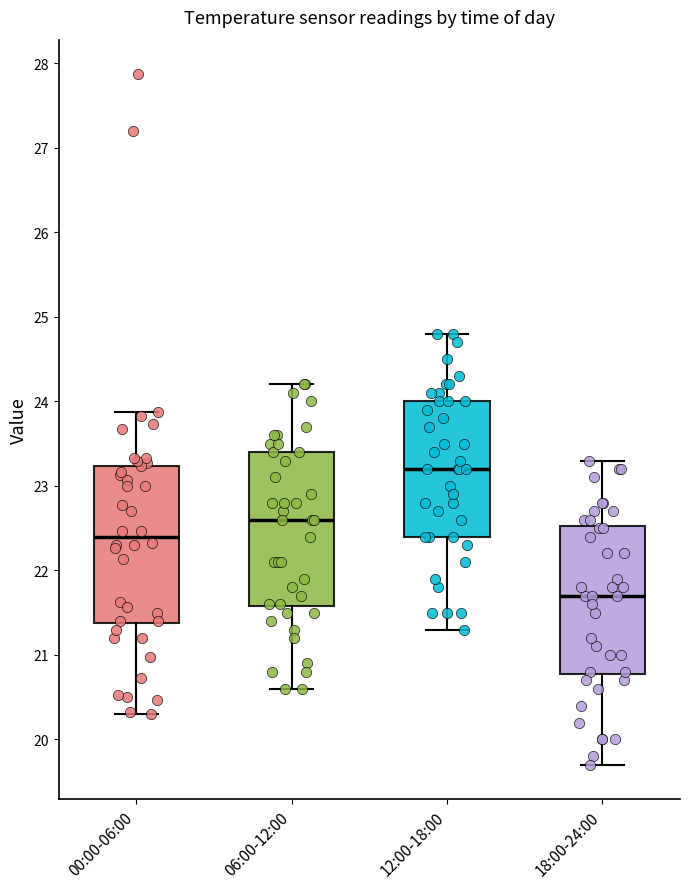

Where does the median line of the box for 12:00-18:00 sit on the y-axis? The values are not printed on the chart, so give them approximately, as read against the axis.

23.2